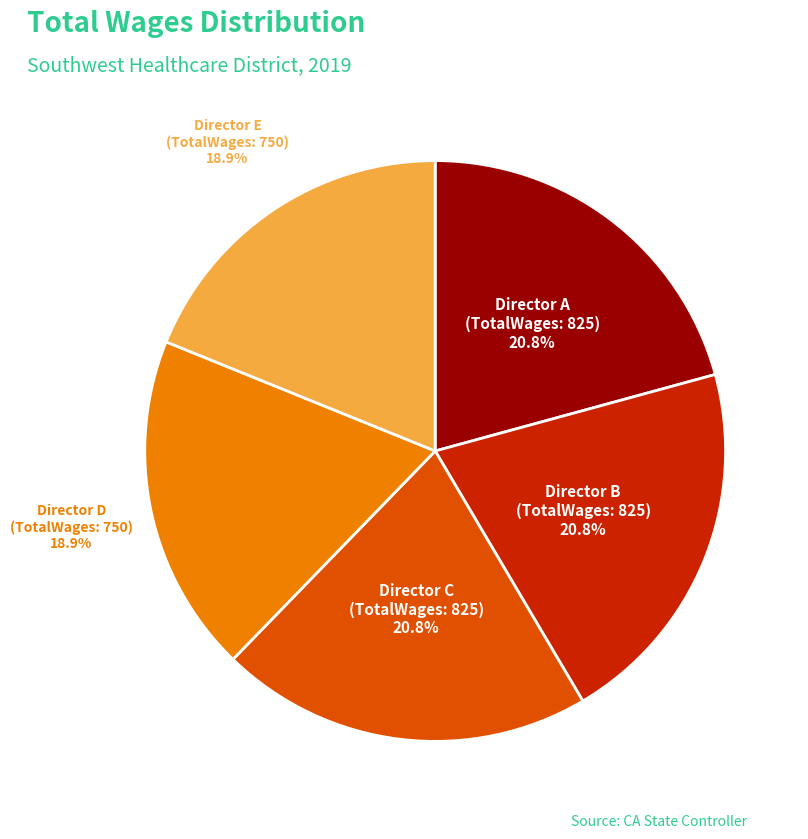

To the nearest percent, what is the difference between the largest and smallest slice percentages?

2%